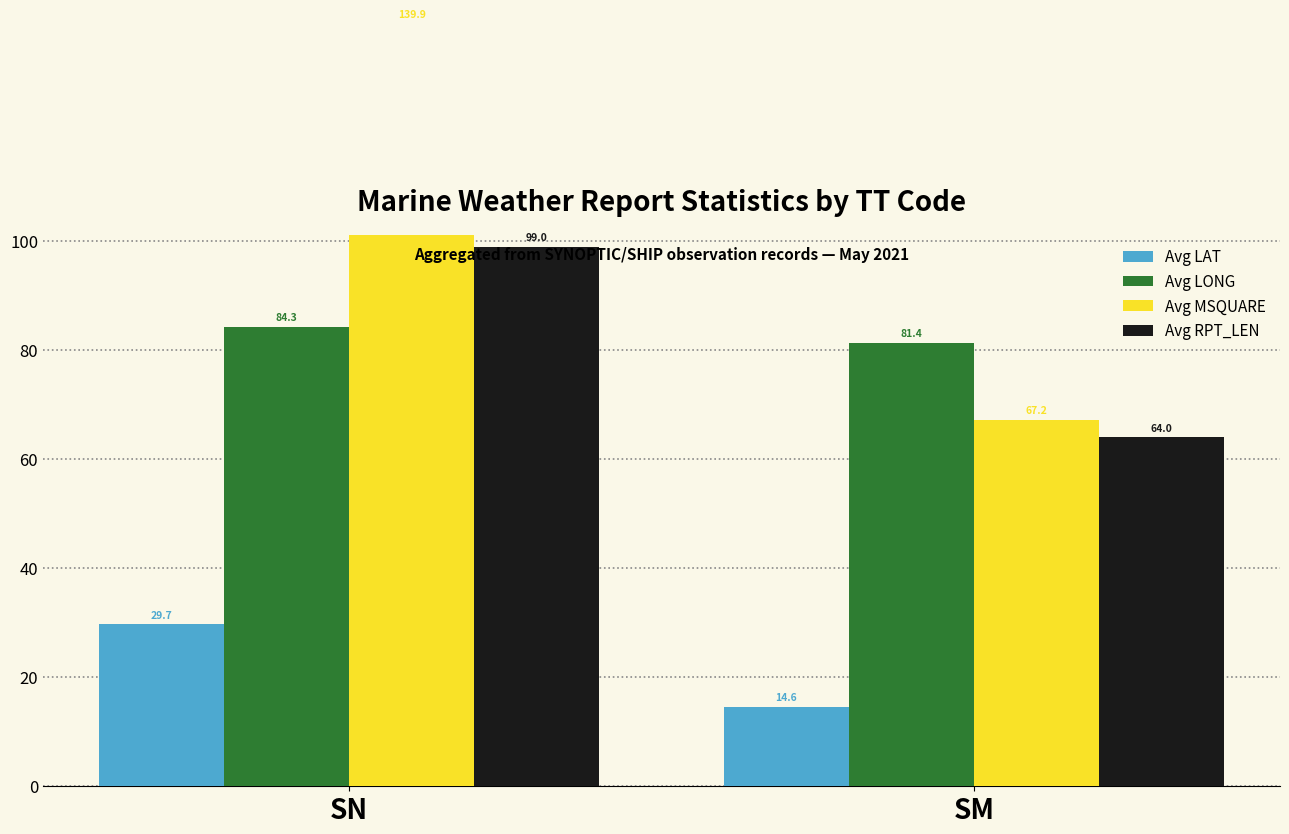

The Avg LONG series shows 81.4 at SM. True or false?

True